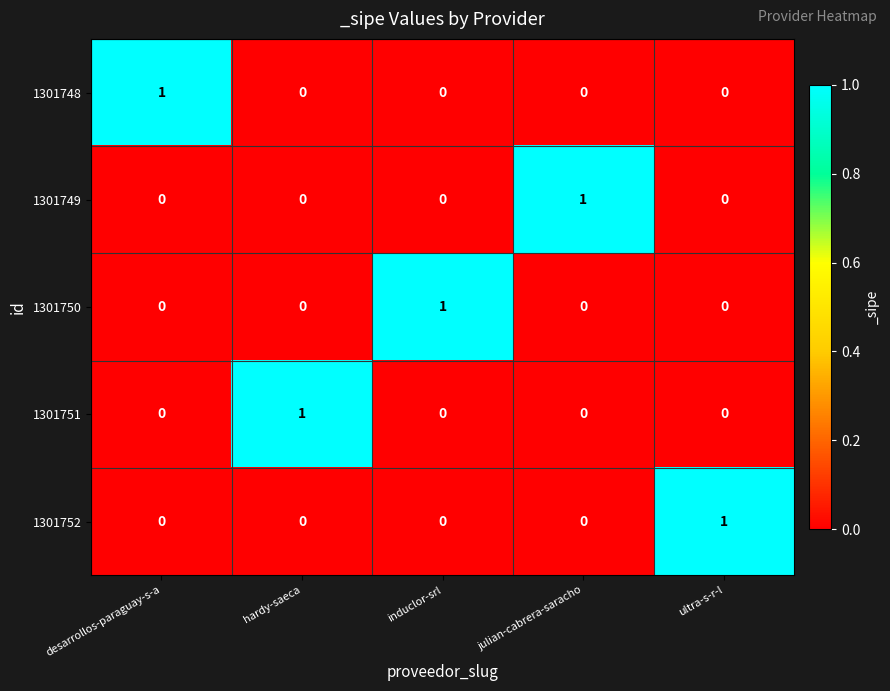

At how many categories does at least one series exceed 0?

5